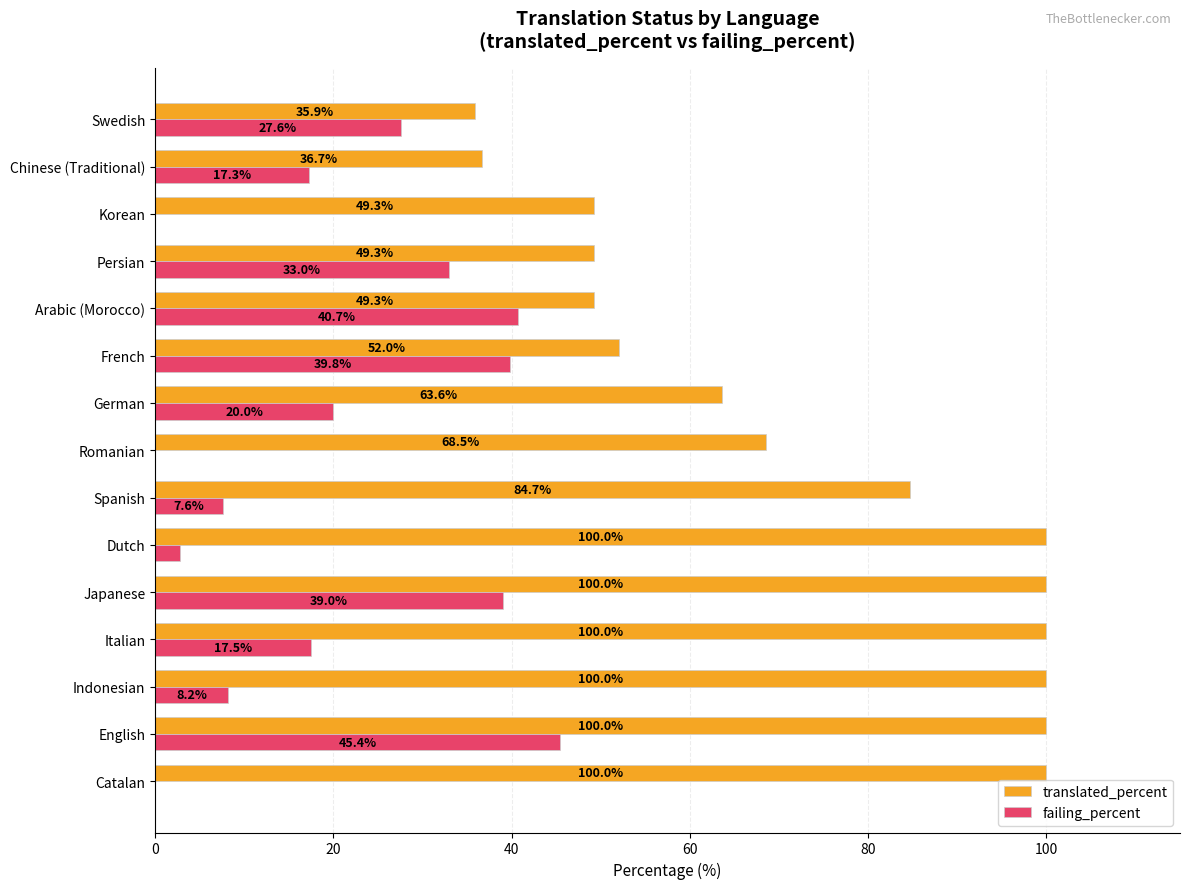

At which category is the sum across all series the highest?

English